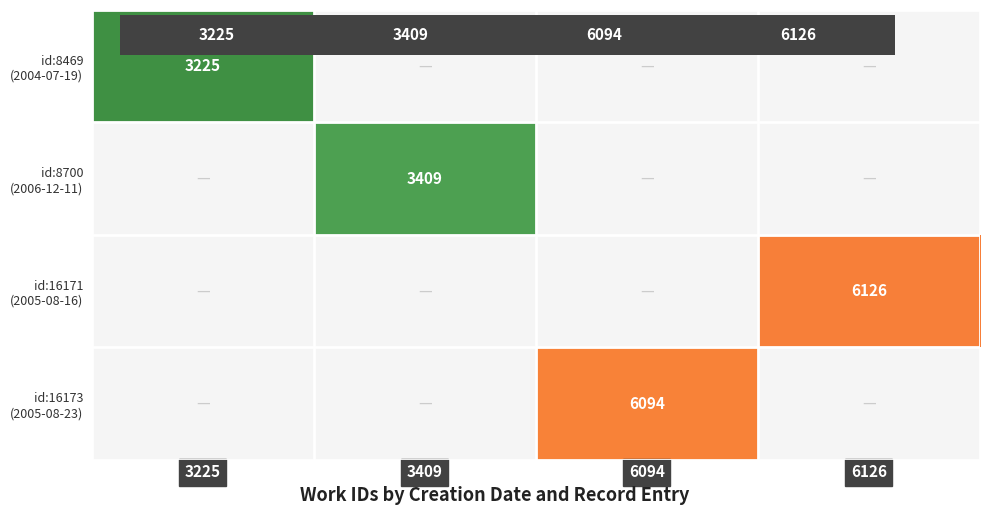

The id:16171 (2005-08-16) series shows 6126.0 at 6126. True or false?

True